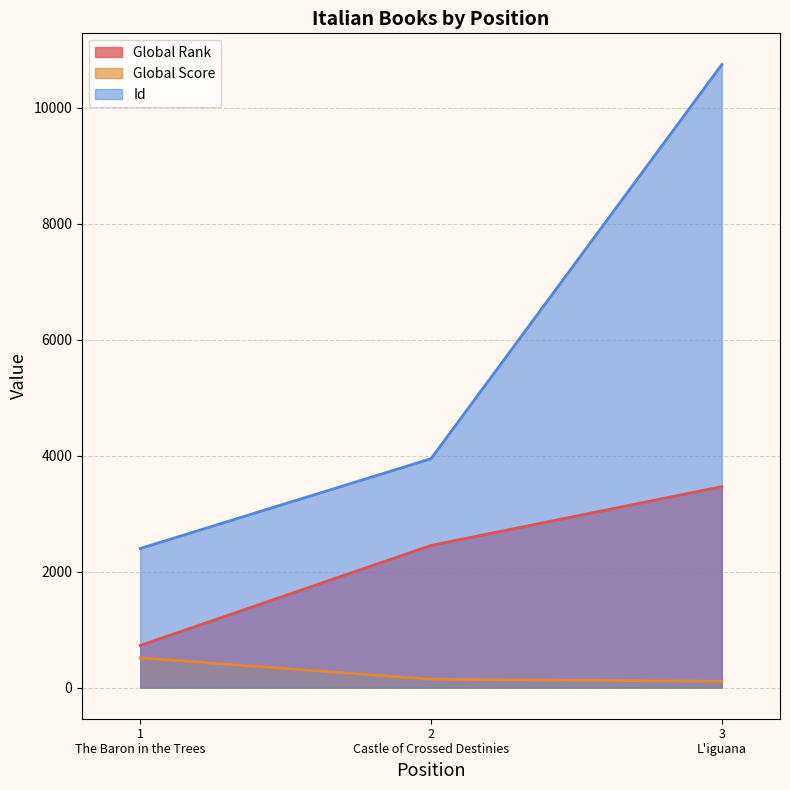

Which series has the widest spread of values?

Id